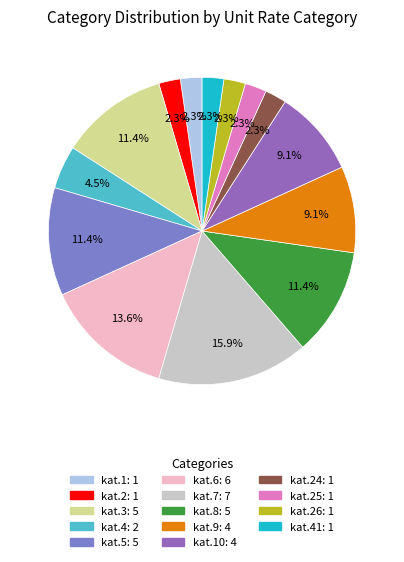

What is the smallest slice in the pie chart?

kat.1